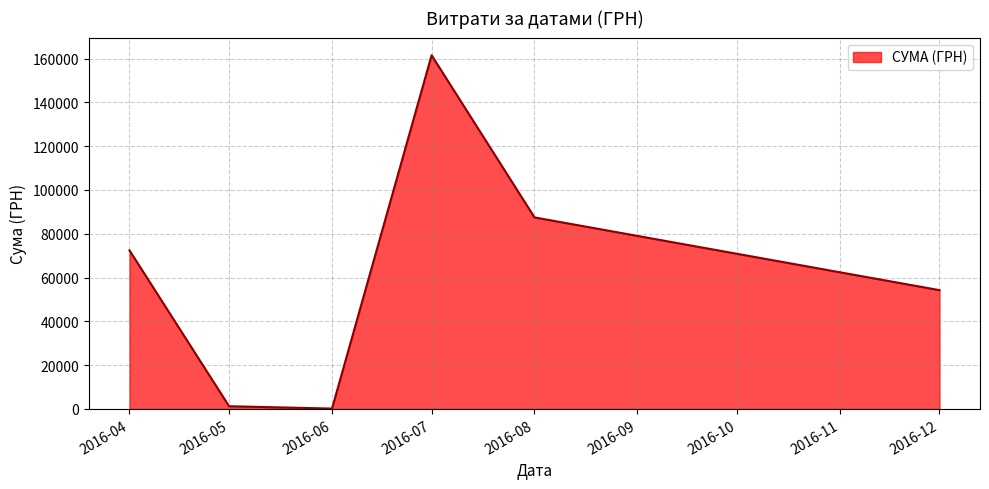

How many lines are shown in the chart?

1